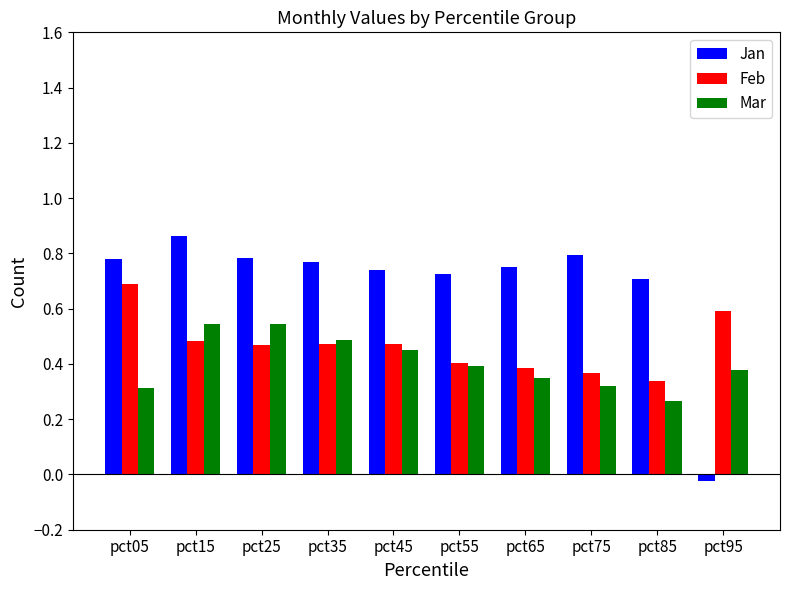

How many bars are there in each group?

3